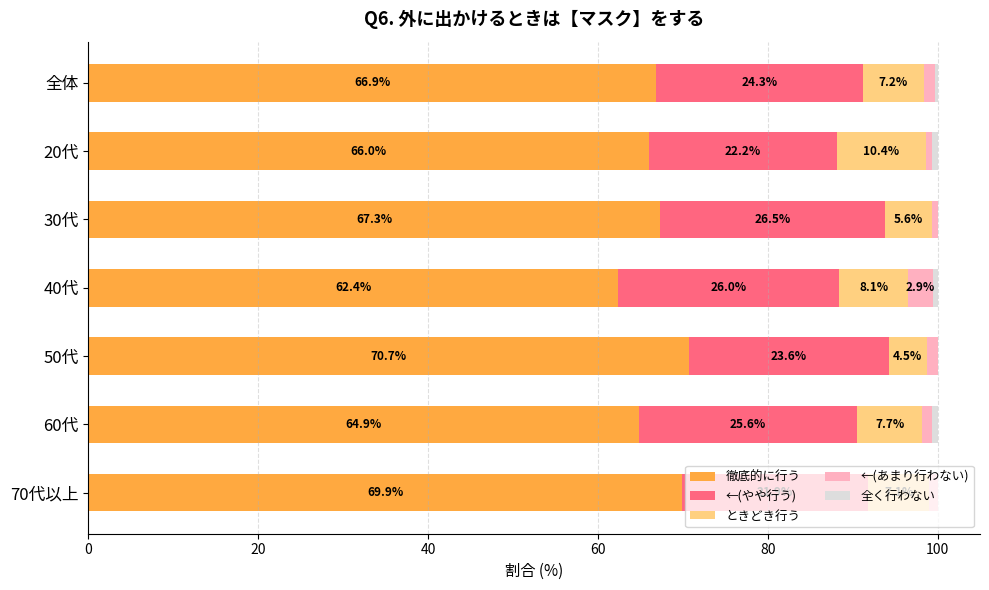

What is the sum of all 徹底的に行う values?

468.1